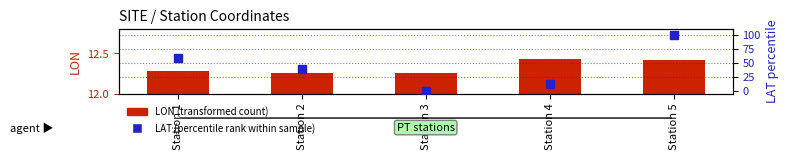

Is the value of LAT (percentile rank) at Station 5 greater than the value of LON (transformed count) at Station 3?

Yes